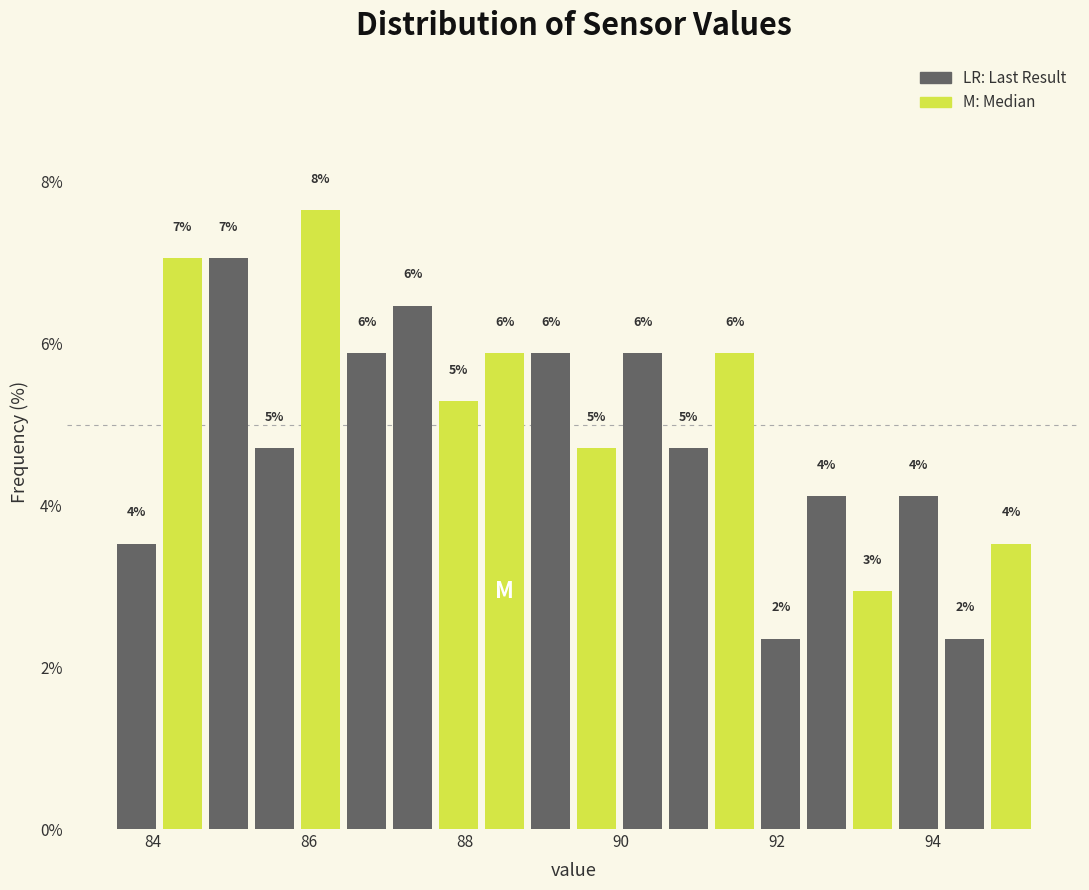

Around what value on the x-axis is the tallest bar? Give the approximate position of its centre, as read against the axis.

86.2